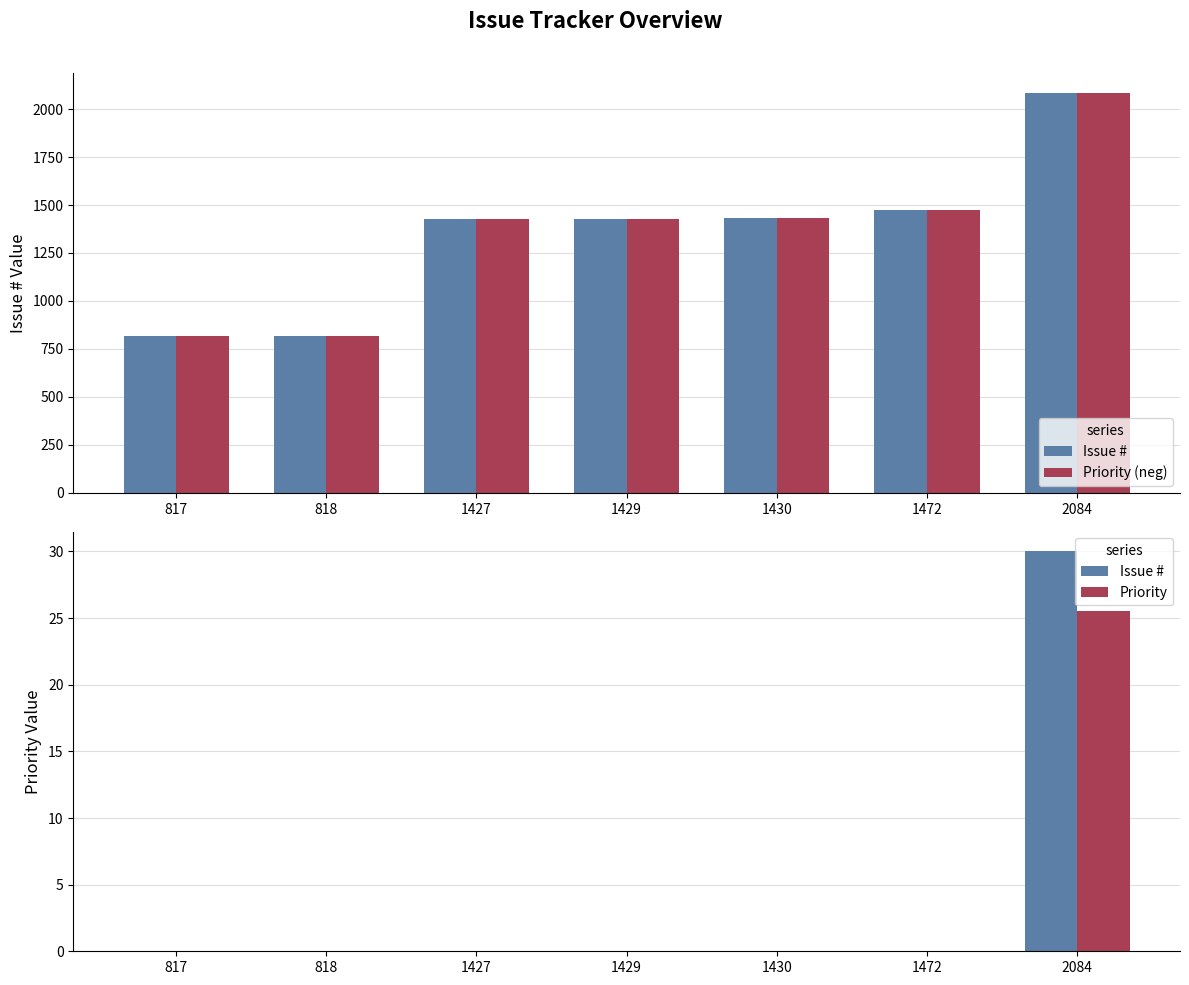

What is the total value across all series at 818?

818.0